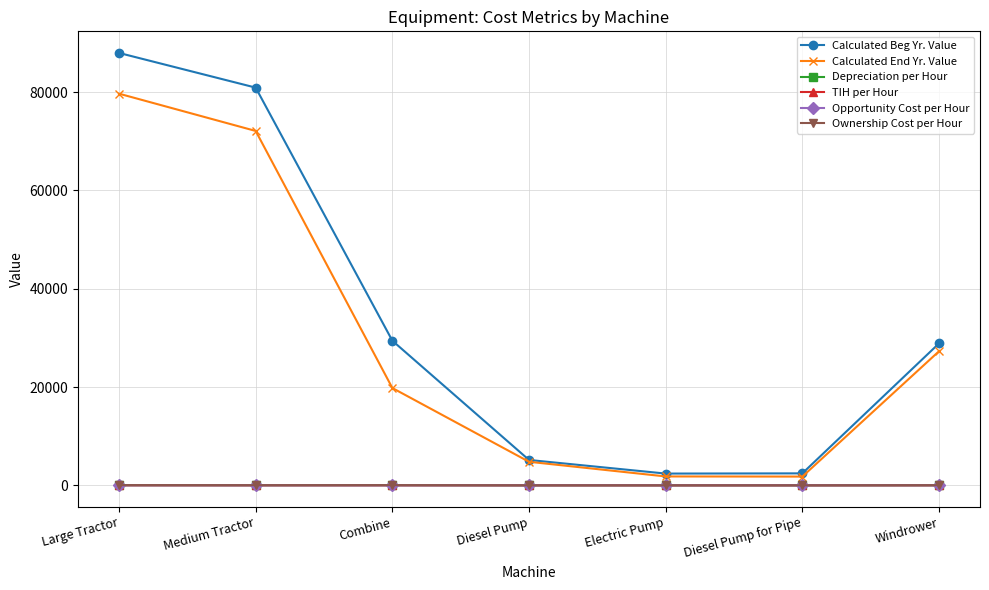

True or false: Depreciation per Hour and Opportunity Cost per Hour intersect in this chart.

False